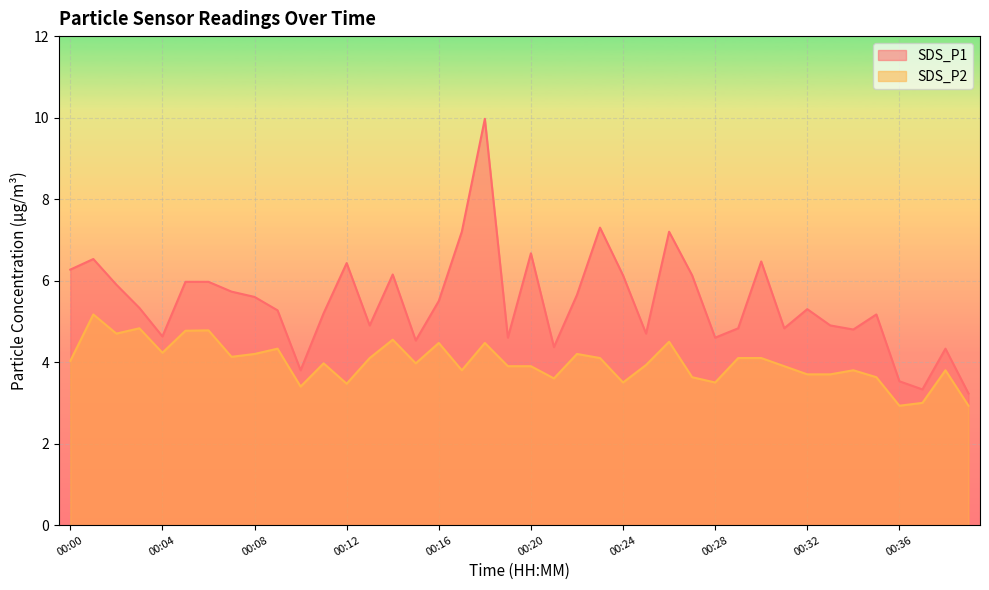

True or false: SDS_P2 and SDS_P1 cross at least once.

False